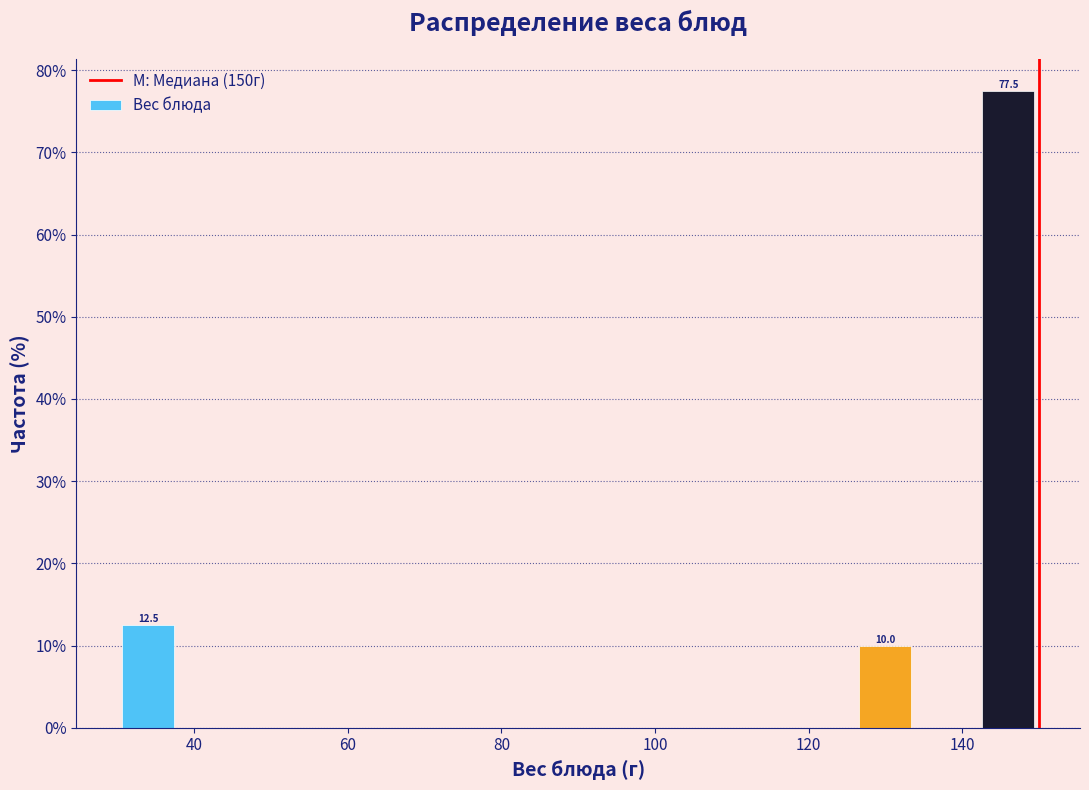

Which range on the x-axis has the tallest bar?

142 to 150